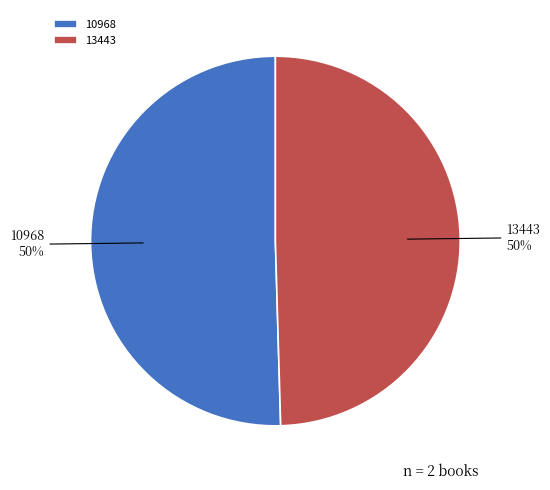

Which slice is the largest?

10968